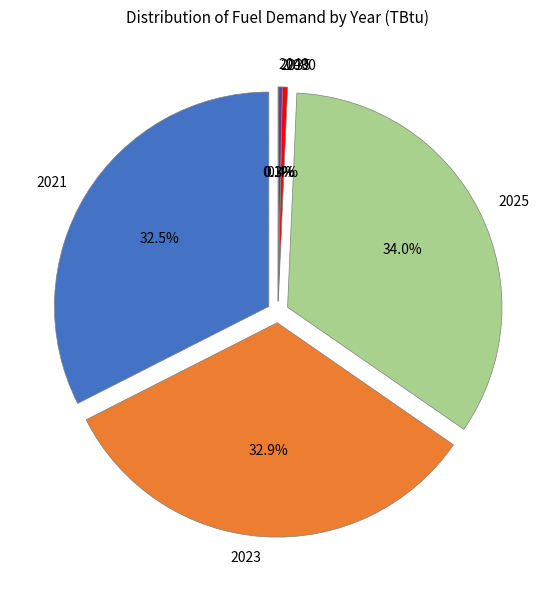

Is there any slice that represents more than half of the pie?

No